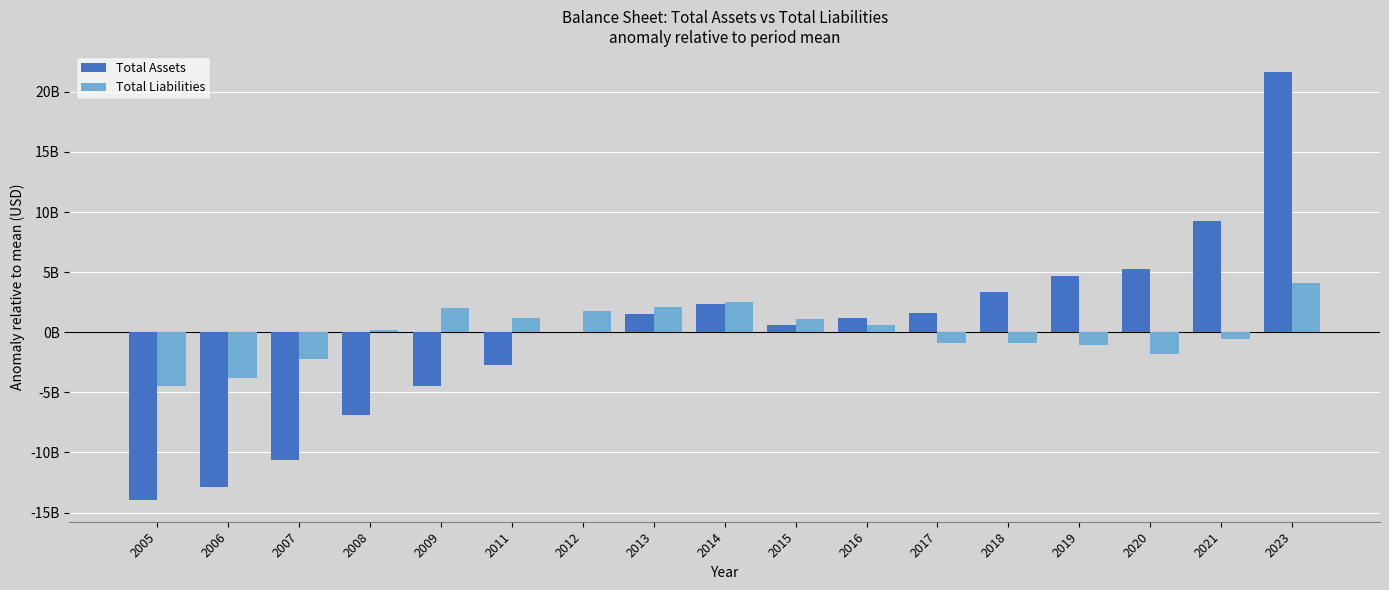

List the labels in order of Total Liabilities value, smallest first.

2005, 2006, 2007, 2020, 2019, 2018, 2017, 2021, 2008, 2016, 2015, 2011, 2012, 2009, 2013, 2014, 2023